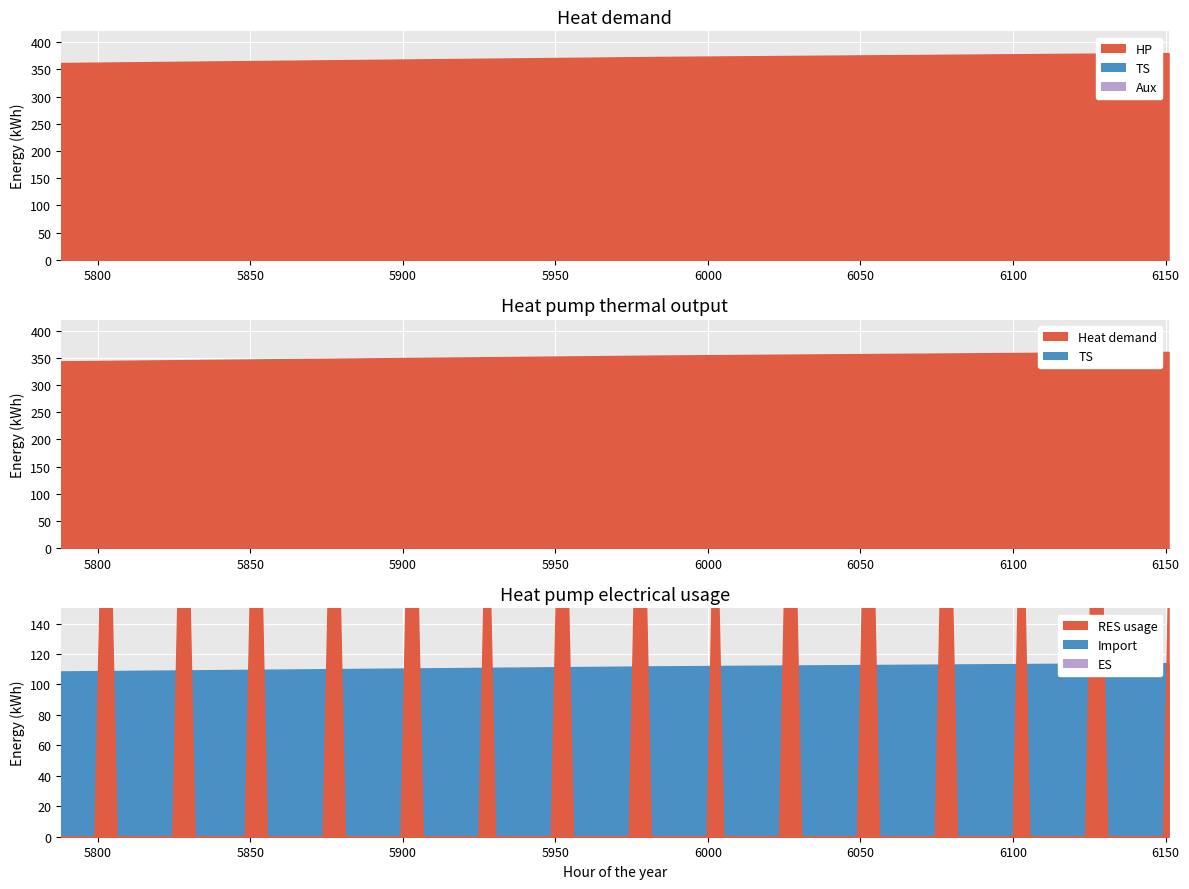

What is the difference between the maximum and minimum values?

778